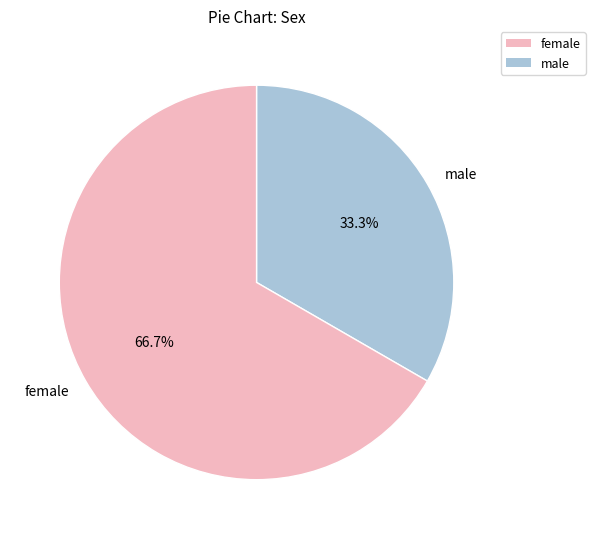

Approximately how many times larger is the value at female compared to male?

2.0